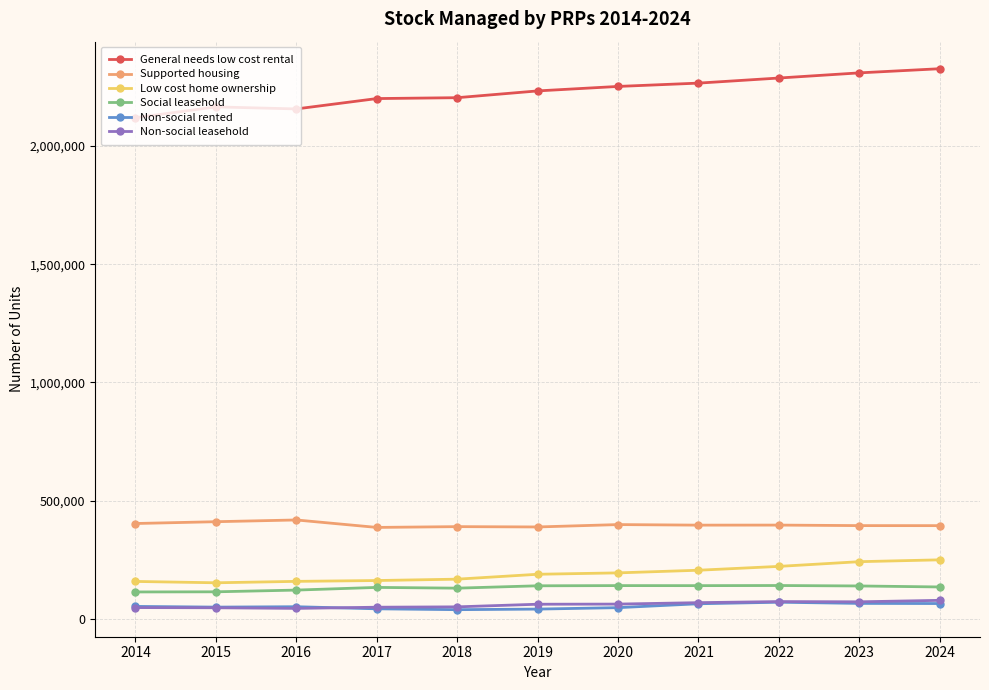

What is the difference between the second highest and minimum values in the Non-social leasehold series?

28812